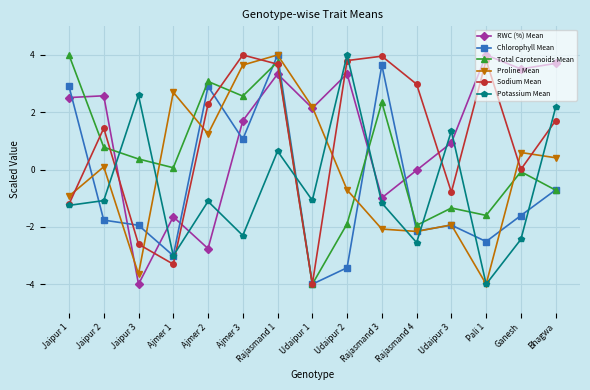

What is the difference between the maximum and second lowest values in the Proline Mean series?

7.6